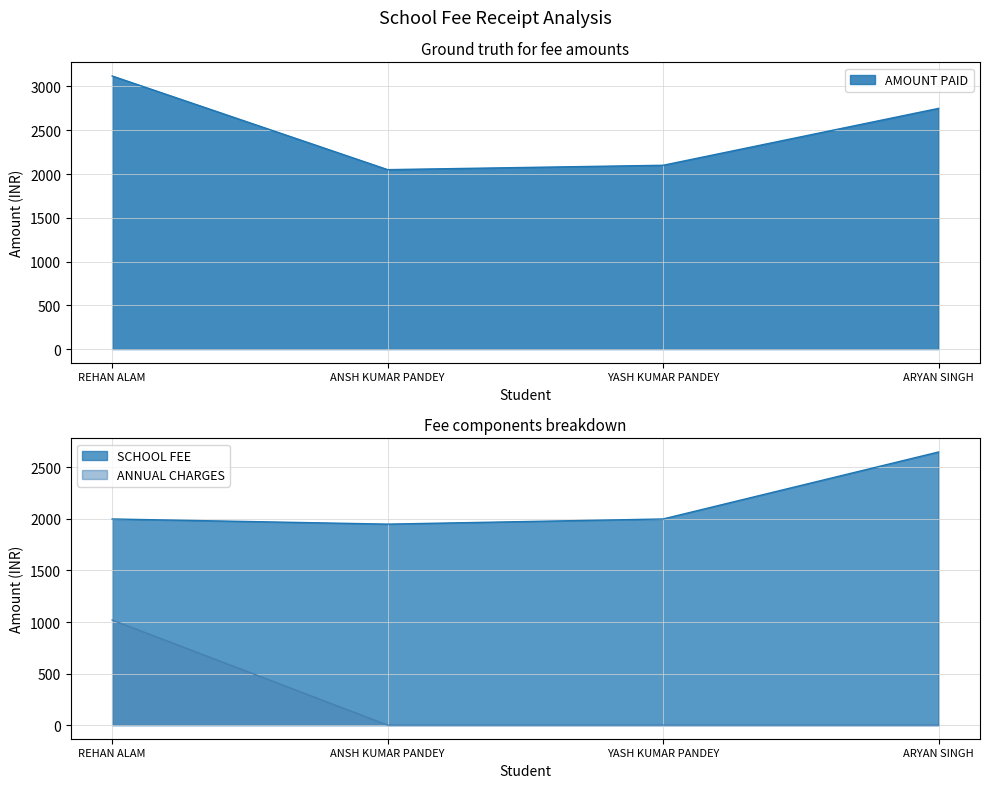

What is the total value across all series at ANSH KUMAR PANDEY?

4000